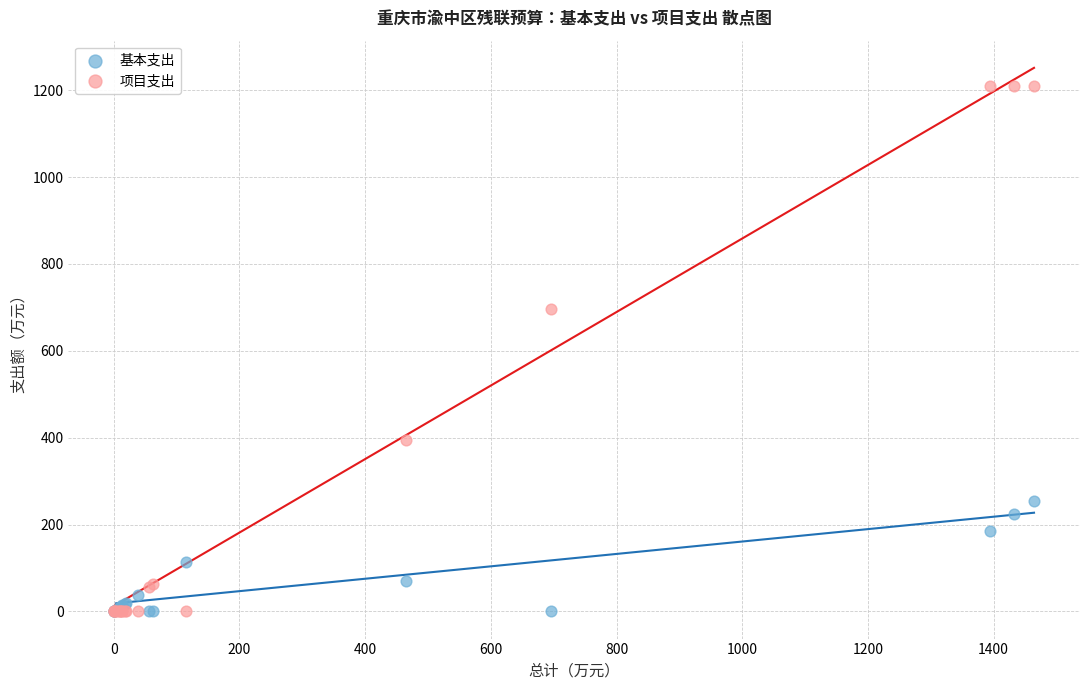

Which series reaches the maximum Y coordinate?

项目支出